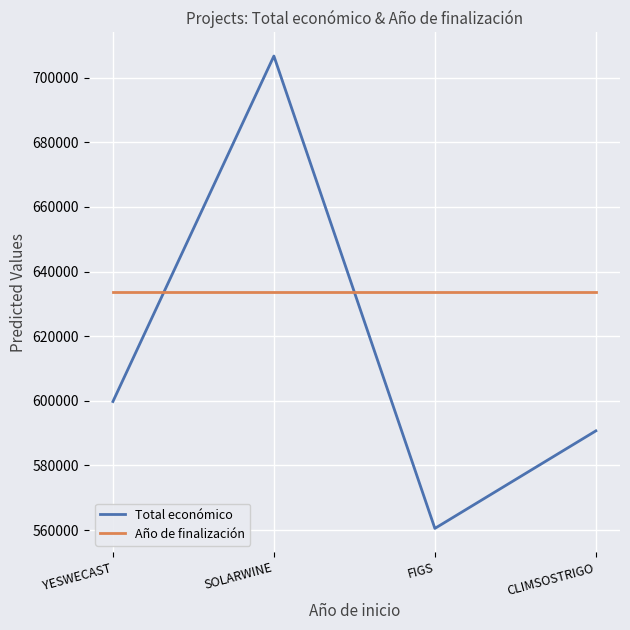

The value of Total económico at CLIMSOSTRIGO is 245828. True or false?

False